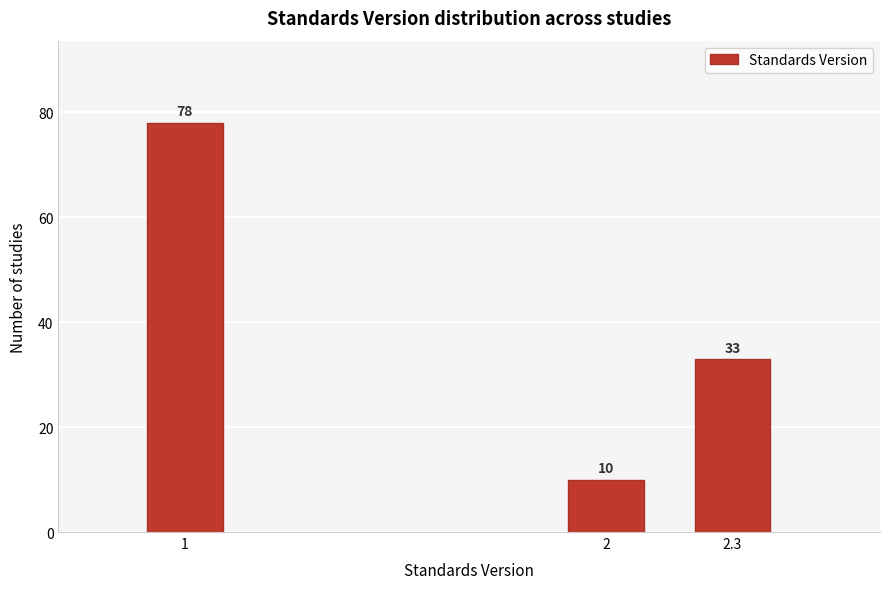

Reading left to right, what are all the values shown in this chart?

78	10	33